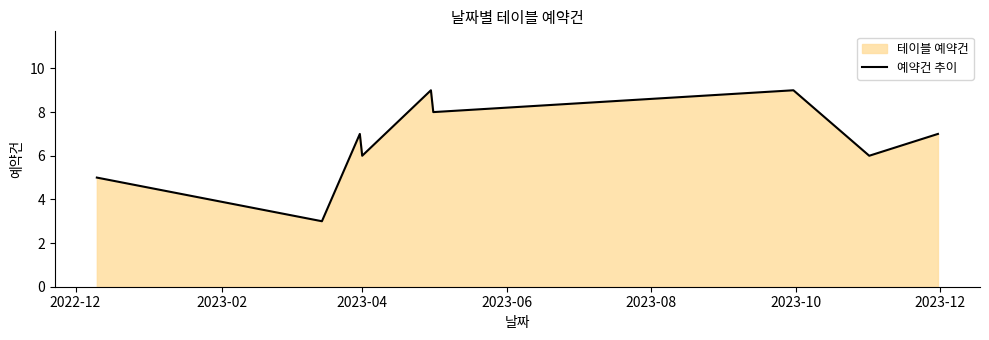

What is the difference between the second highest and second lowest values?

4